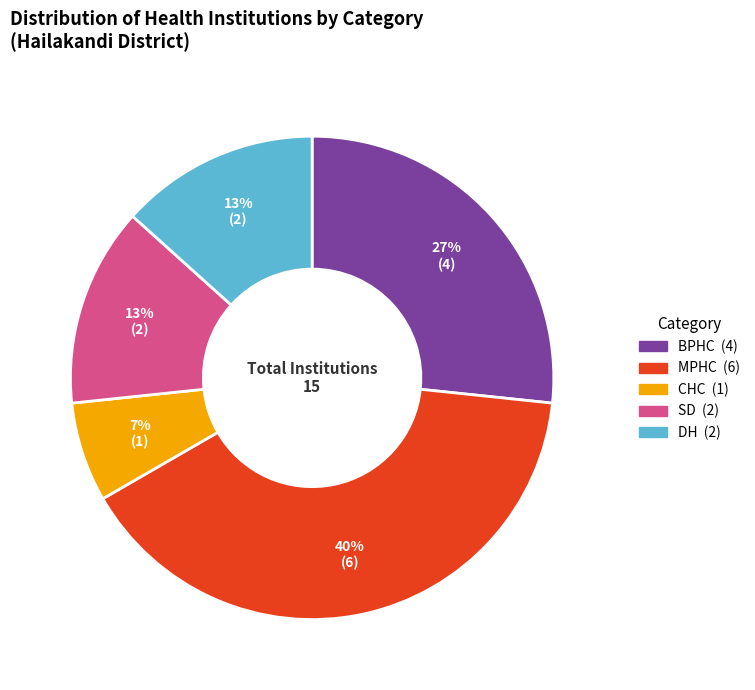

What percentage is the DH slice, to the nearest percent?

13%